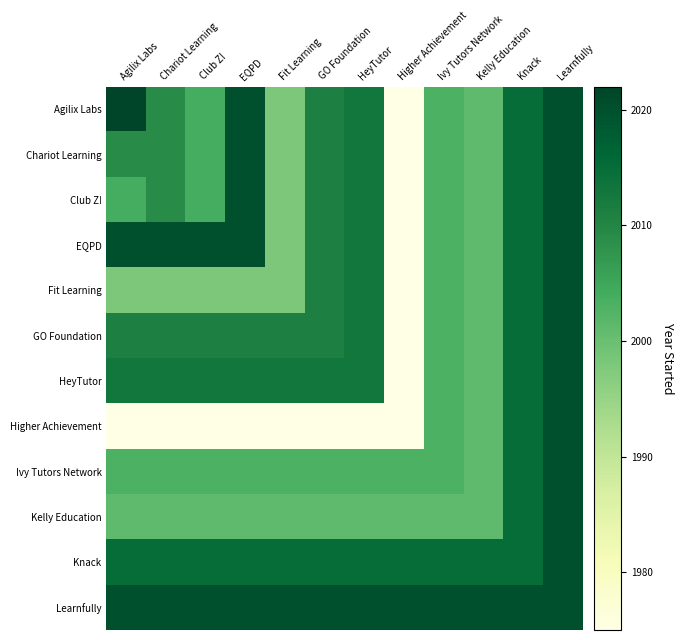

Which category has the lowest value across all series?

Higher Achievement